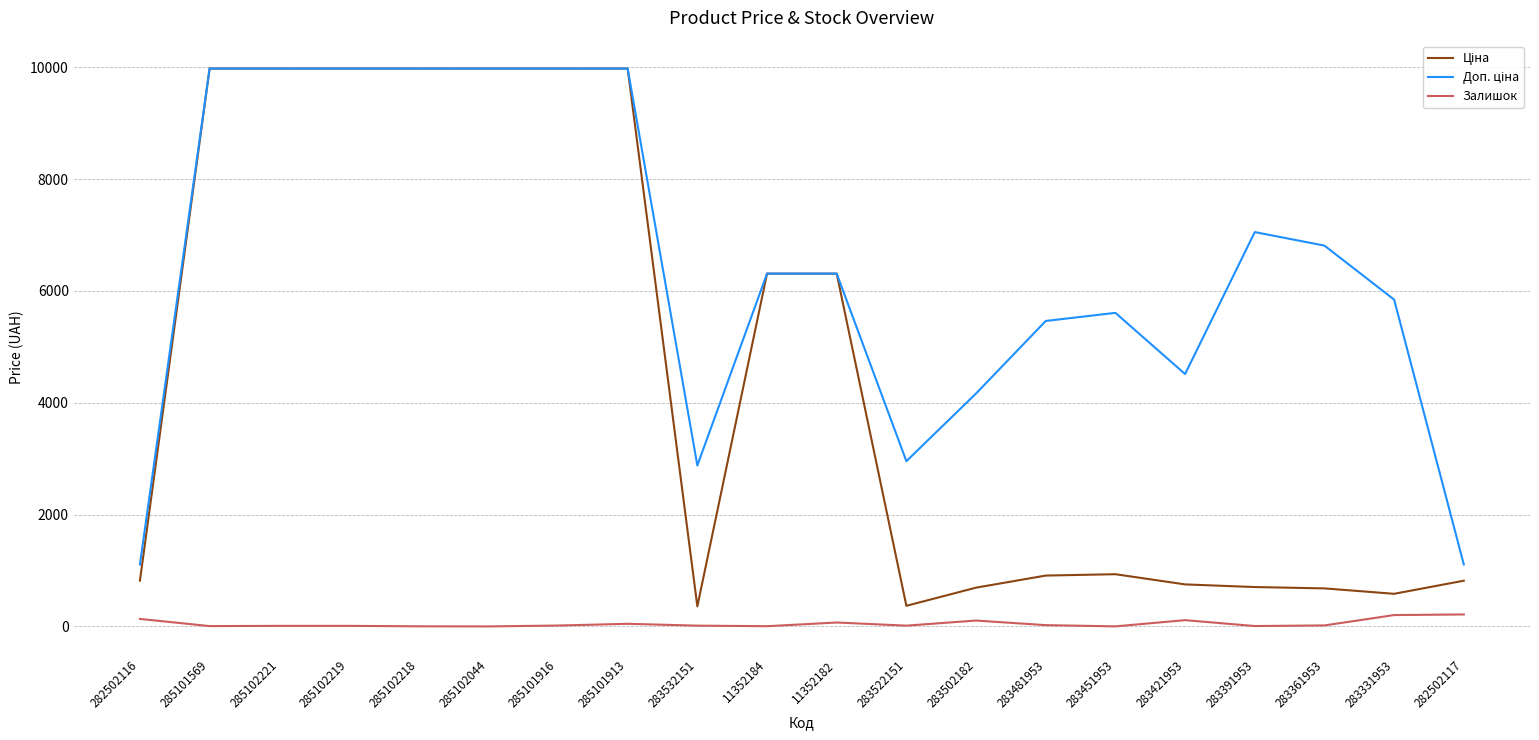

The Залишок series shows 48.0 at 285101913. True or false?

True